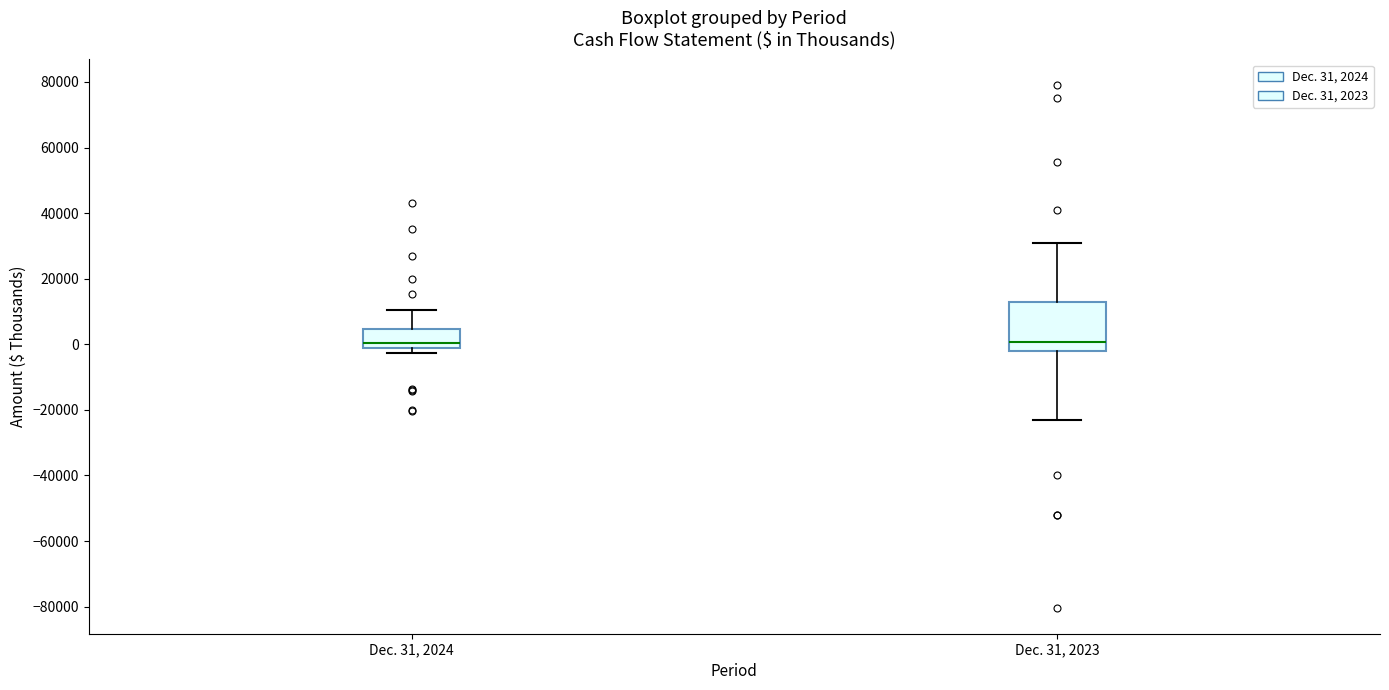

Reading left to right, transcribe this box plot: for each box, give where its median line is, the range the box spans, and where its two whiskers end, as read against the y-axis. The values are not printed on the chart, so give them approximately, as read against the axis.

Dec. 31, 2024: median 0, box -2000 to 4000, whiskers -2000 (just below the box's lower edge) to 10000
Dec. 31, 2023: median 0, box -2000 to 12000, whiskers -24000 to 30000